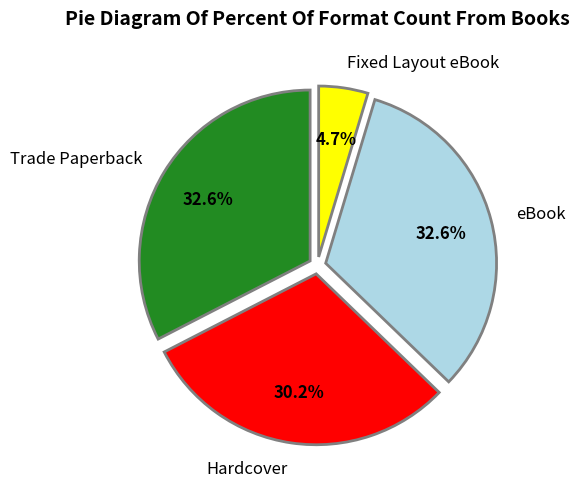

The eBook slice represents 27% of the pie. True or false?

False